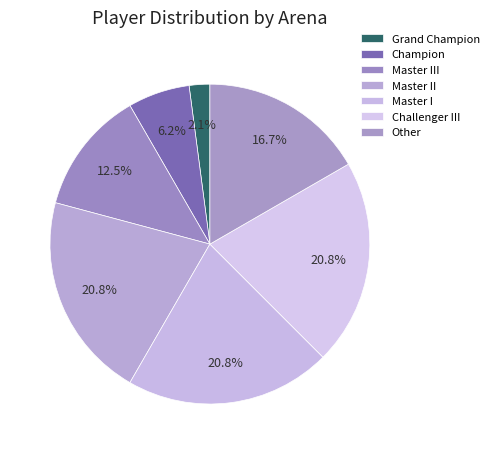

Which has a higher value, Champion or Master II?

Master II